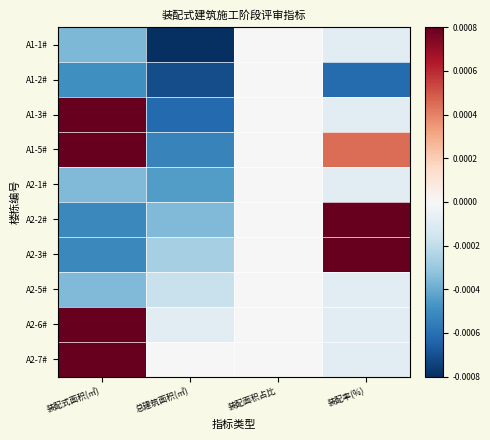

Reading left to right, extract all data points from this chart.

A1-1#: 装配式面积(㎡)=-0.0	总建筑面积(㎡)=-0.0	装配面积占比=-0.0	装配率(%)=-0.0
A1-2#: 装配式面积(㎡)=-0.0	总建筑面积(㎡)=-0.0	装配面积占比=-0.0	装配率(%)=-0.0
A1-3#: 装配式面积(㎡)=0.0	总建筑面积(㎡)=-0.0	装配面积占比=-0.0	装配率(%)=-0.0
A1-5#: 装配式面积(㎡)=0.0	总建筑面积(㎡)=-0.0	装配面积占比=-0.0	装配率(%)=0.0
A2-1#: 装配式面积(㎡)=-0.0	总建筑面积(㎡)=-0.0	装配面积占比=-0.0	装配率(%)=-0.0
A2-2#: 装配式面积(㎡)=-0.0	总建筑面积(㎡)=-0.0	装配面积占比=-0.0	装配率(%)=0.0
A2-3#: 装配式面积(㎡)=-0.0	总建筑面积(㎡)=-0.0	装配面积占比=-0.0	装配率(%)=0.0
A2-5#: 装配式面积(㎡)=-0.0	总建筑面积(㎡)=-0.0	装配面积占比=-0.0	装配率(%)=-0.0
A2-6#: 装配式面积(㎡)=0.0	总建筑面积(㎡)=-0.0	装配面积占比=-0.0	装配率(%)=-0.0
A2-7#: 装配式面积(㎡)=0.0	总建筑面积(㎡)=0.0	装配面积占比=-0.0	装配率(%)=-0.0